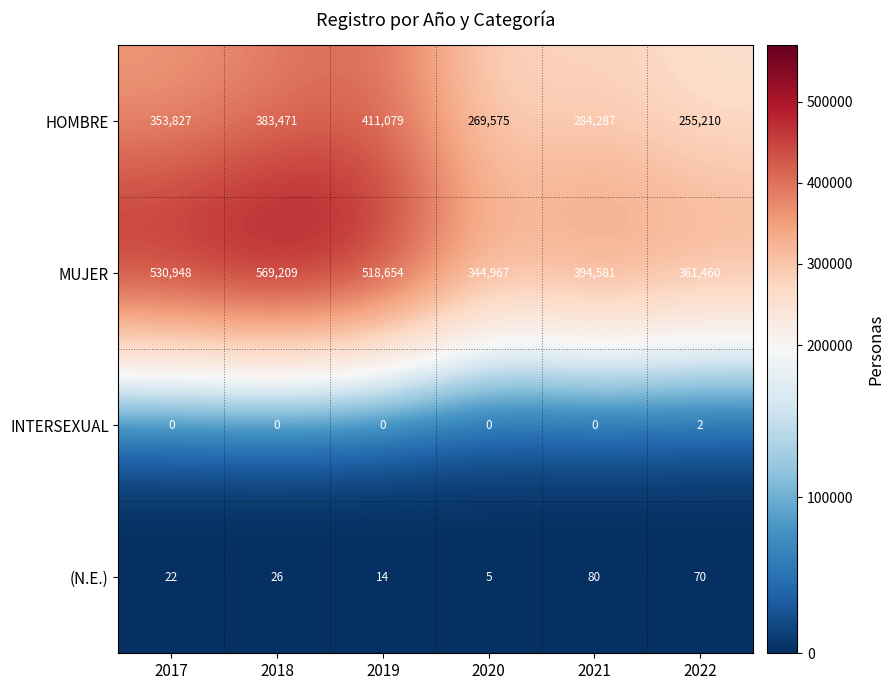

What is the highest value of the (N.E.) series?

80